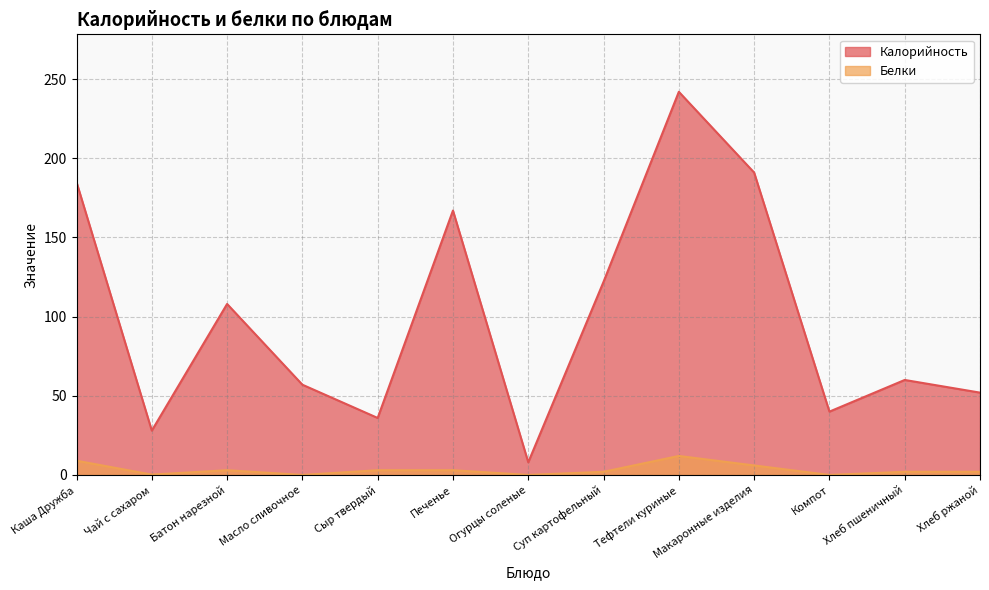

Which series has the largest range (max minus min)?

Калорийность